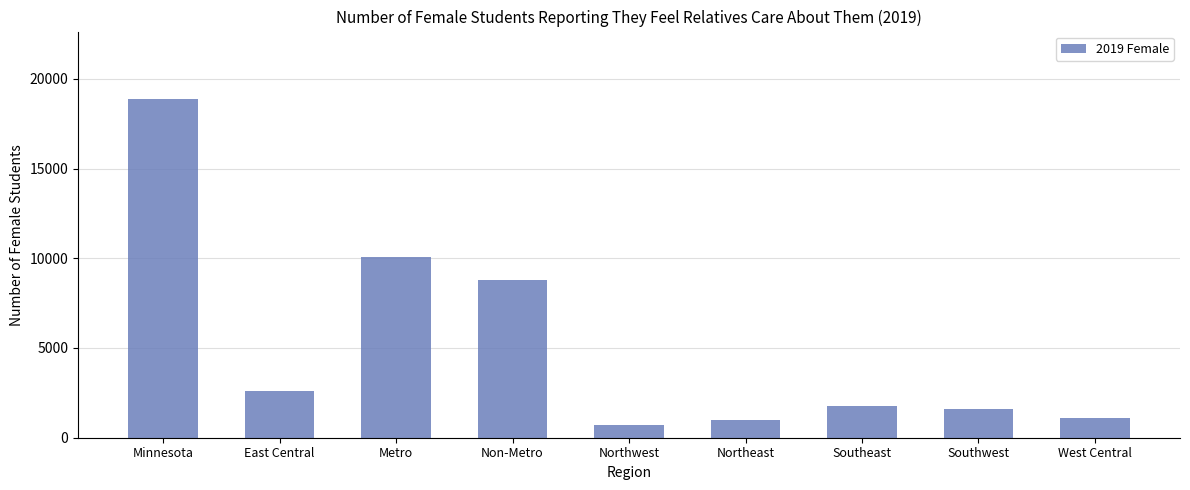

How many categories are shown in the chart?

9